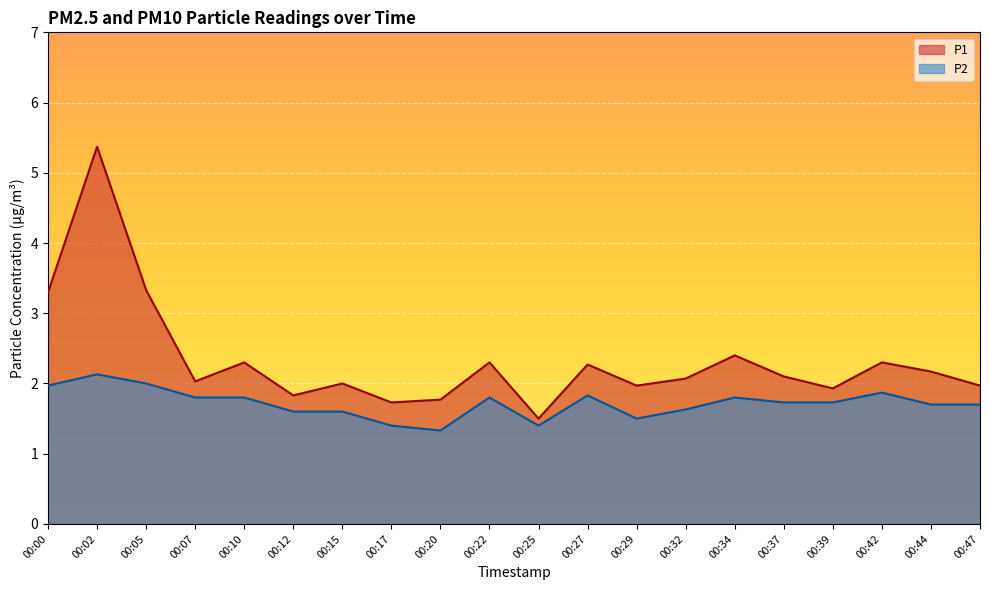

Is it true that P1 equals 1.2 at 00:02?

False